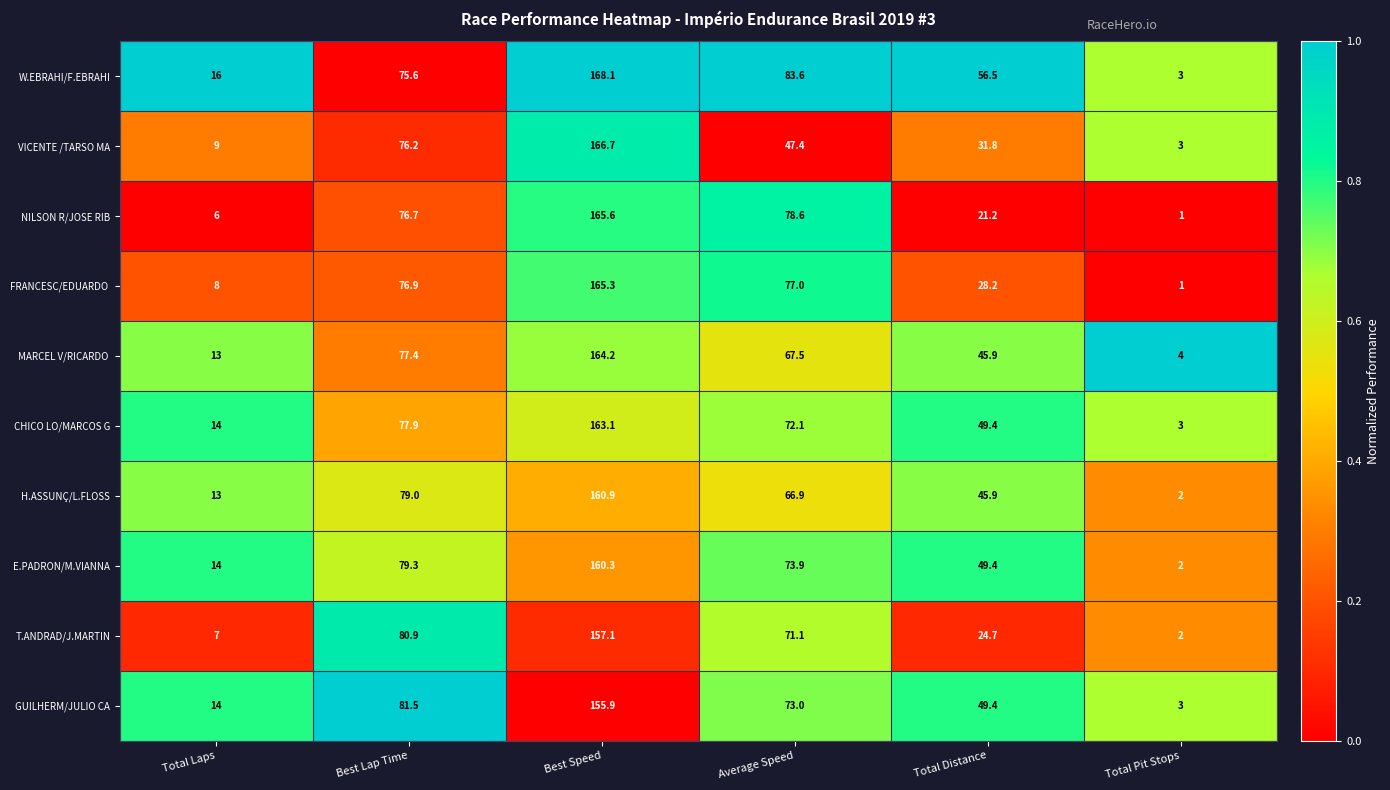

At which category is the sum across all series the highest?

Best Speed